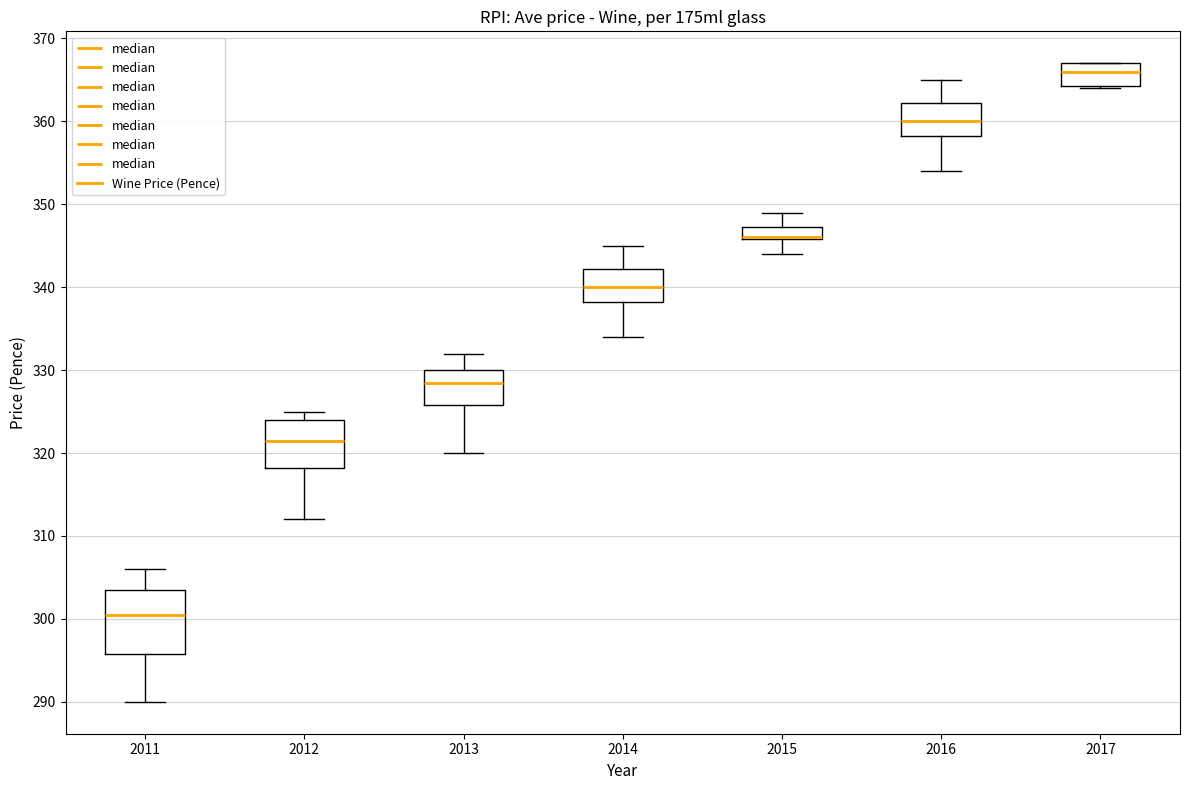

Reading left to right, transcribe this box plot: for each box, give where its median line is, the range the box spans, and where its two whiskers end, as read against the y-axis. The values are not printed on the chart, so give them approximately, as read against the axis.

2011: median 301, box 296 to 304, whiskers 290 to 306
2012: median 322, box 318 to 324, whiskers 312 to 325
2013: median 329, box 326 to 330, whiskers 320 to 332
2014: median 340, box 338 to 342, whiskers 334 to 345
2015: median 346 (drawn on the box's lower edge), box 346 to 347, whiskers 344 to 349
2016: median 360, box 358 to 362, whiskers 354 to 365
2017: median 366, box 364 to 367, whiskers 364 to 367